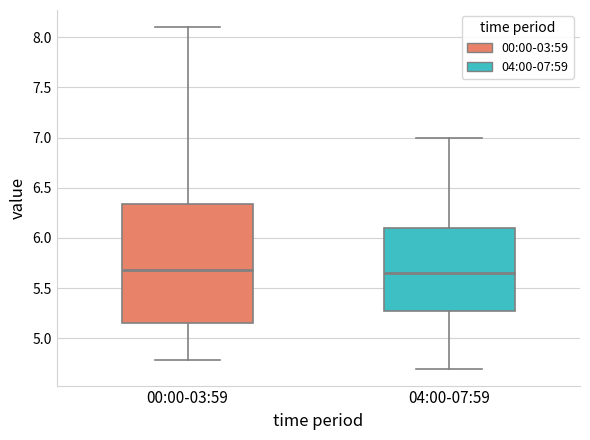

Reading left to right, read every box against the y-axis: the position of its median line, the range the box covers, and the ends of its whiskers. The values are not printed on the chart, so give them approximately, as read against the axis.

00:00-03:59: median 5.70, box 5.15 to 6.35, whiskers 4.80 to 8.10
04:00-07:59: median 5.65, box 5.30 to 6.10, whiskers 4.70 to 7.00